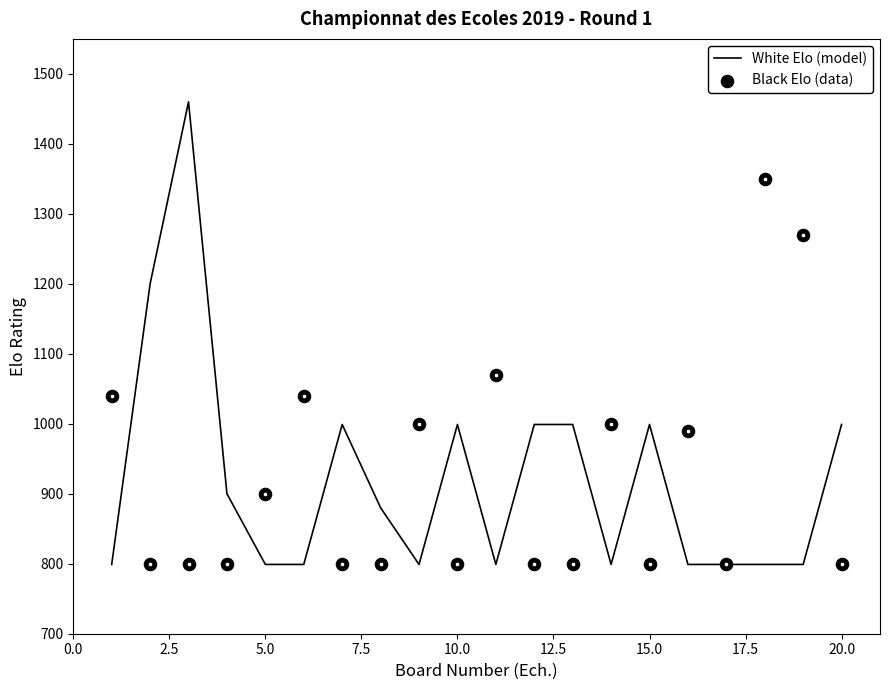

Which series has the largest total across all categories?

Black Elo (data)